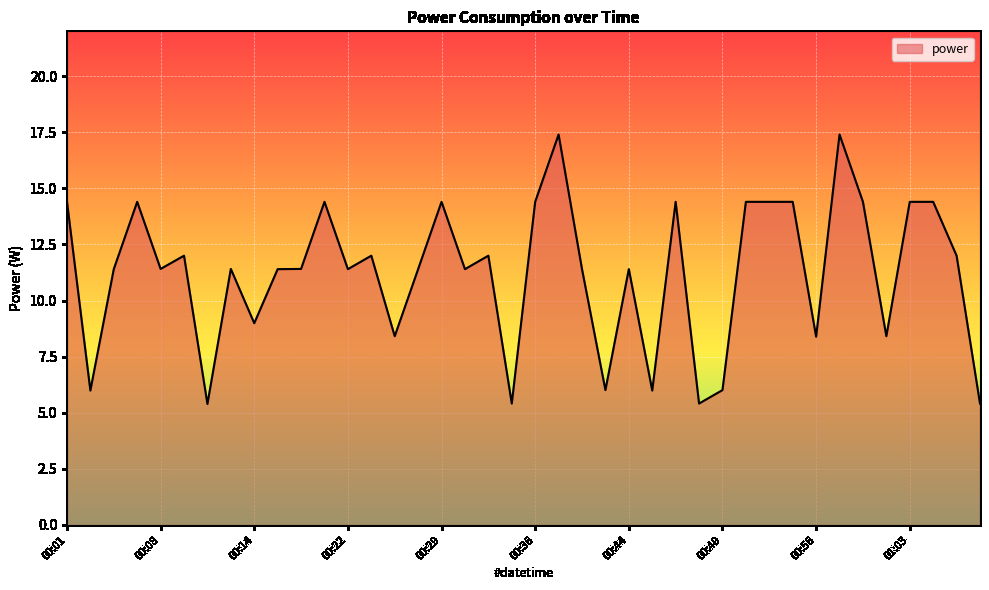

Reading left to right, extract all data points from this chart.

14.4	6.0	11.4	14.4	11.4	12.0	5.4	11.4	9.0	11.4	11.4	14.4	11.4	12.0	8.4	11.4	14.4	11.4	12.0	5.4	14.4	17.4	11.4	6.0	11.4	6.0	14.4	5.4	6.0	14.4	14.4	14.4	8.4	17.4	14.4	8.4	14.4	14.4	12.0	5.4